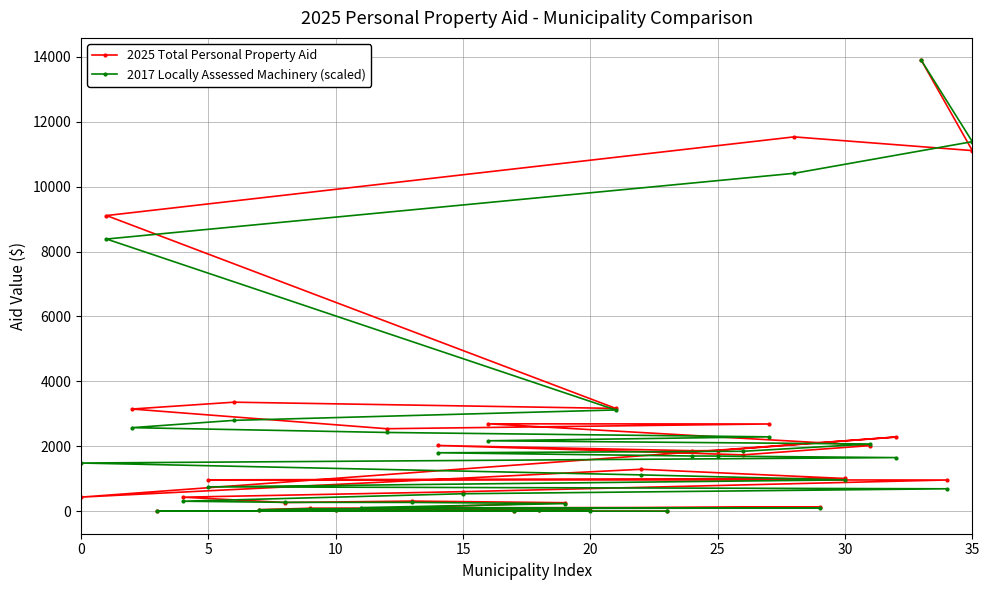

How many lines are shown in the chart?

2